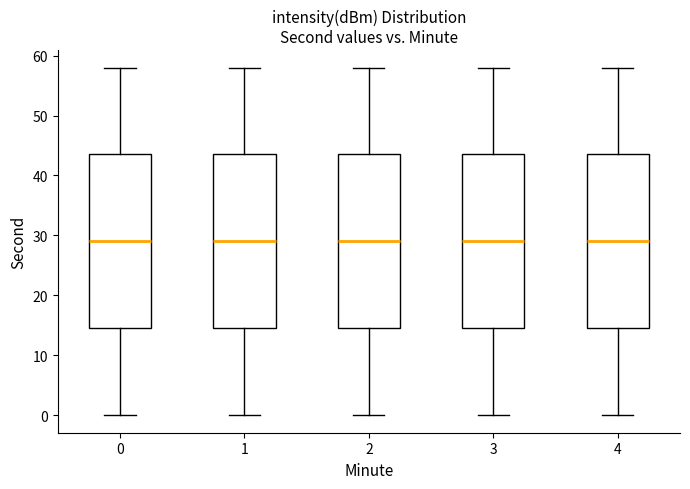

Where does the lower whisker of the box at x = 4 end on the y-axis? The values are not printed on the chart, so give them approximately, as read against the axis.

0